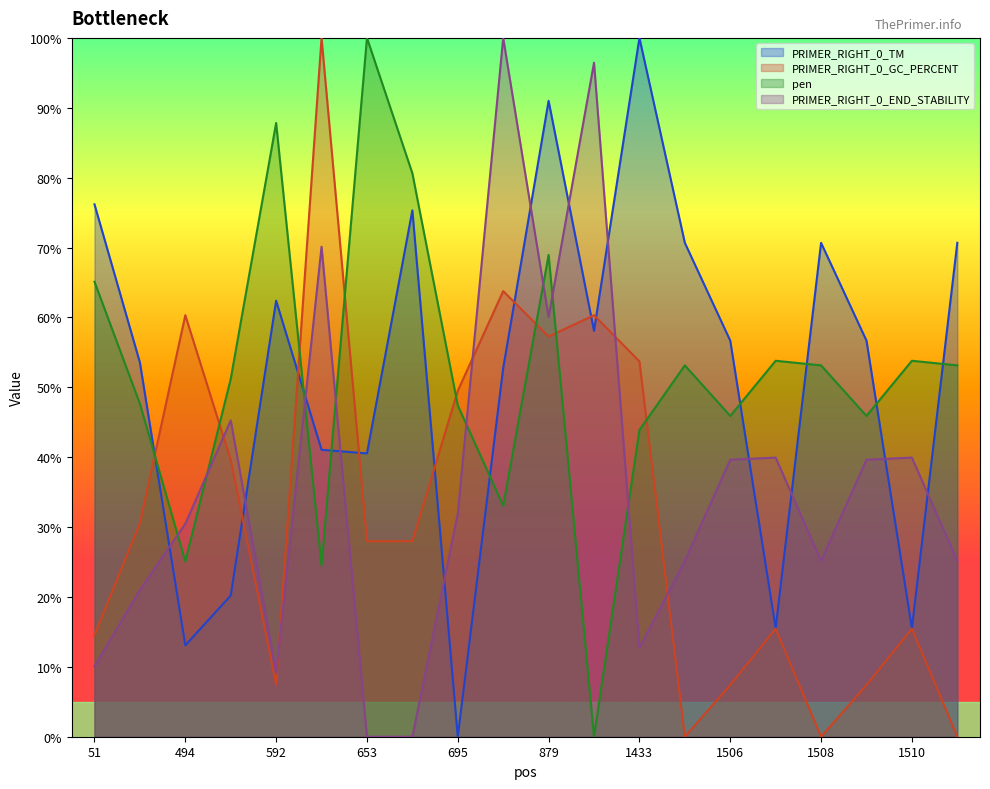

Where is the first local minimum for PRIMER_RIGHT_0_END_STABILITY?

592